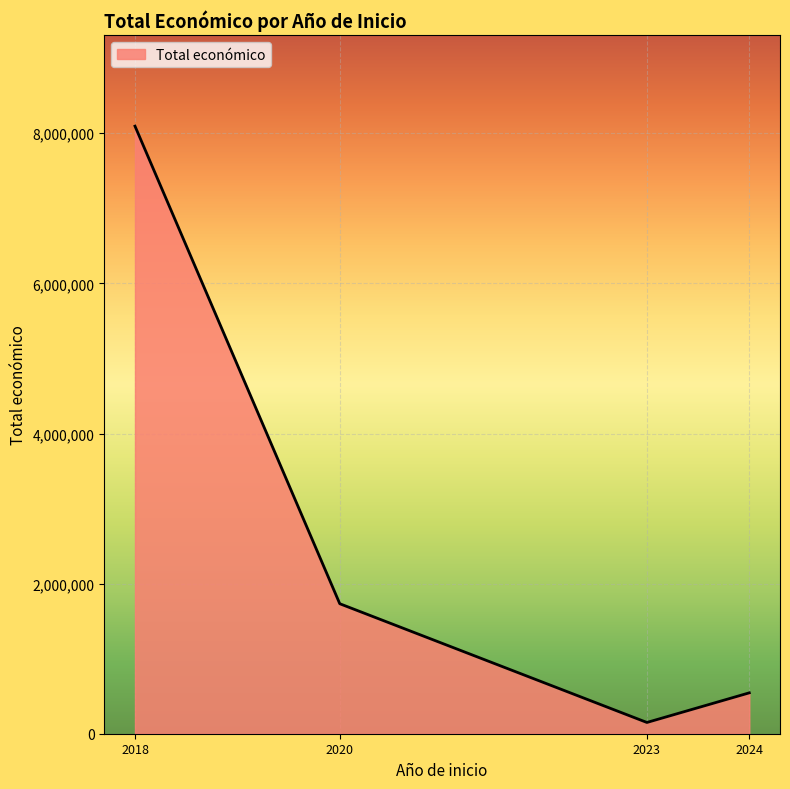

Is it true that the value at 2018 is 72830?

False